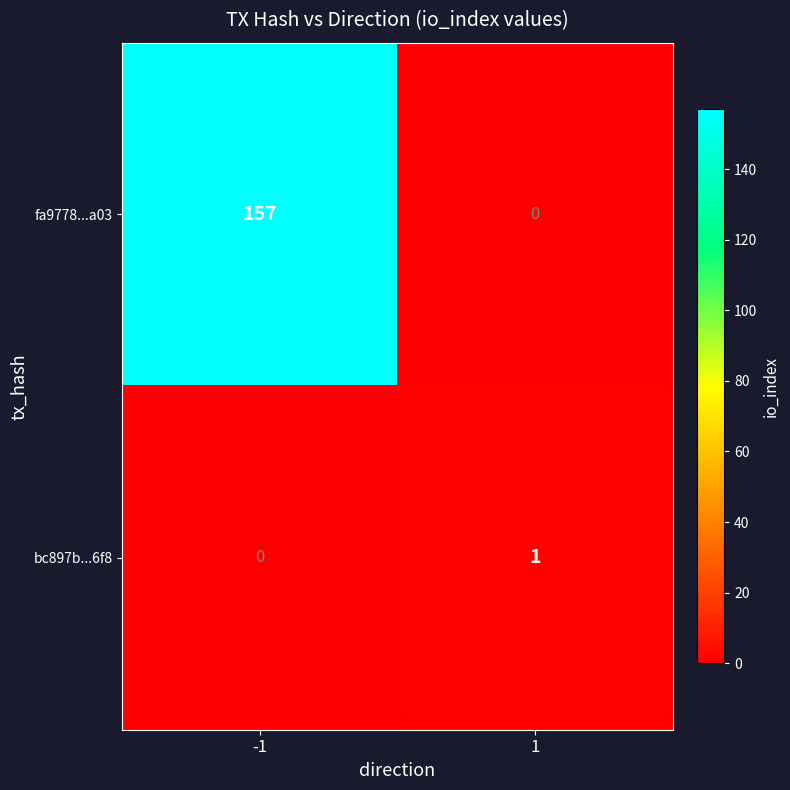

At which category is the sum across all series the highest?

-1